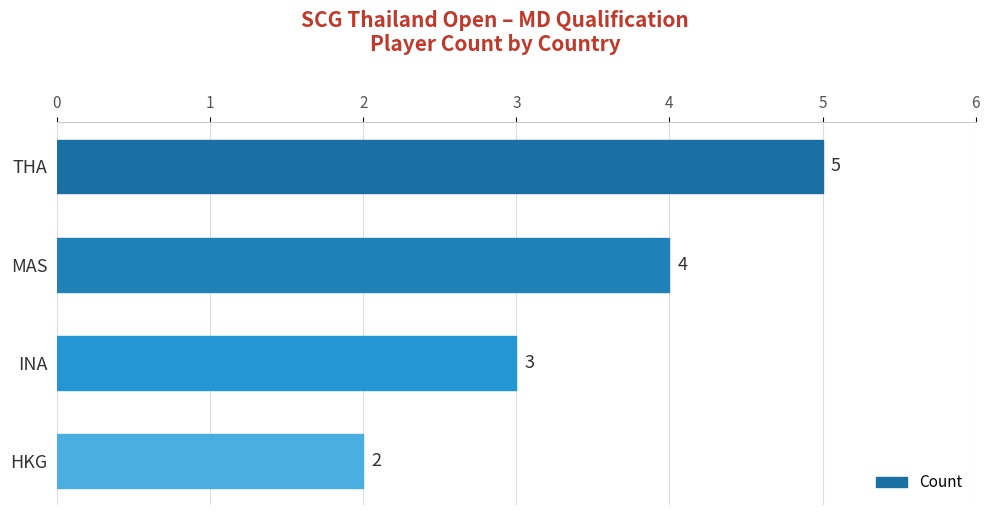

The value at HKG is 2. True or false?

True